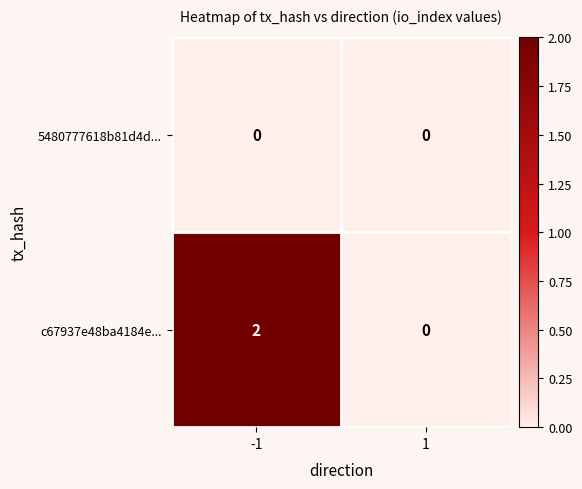

True or false: c67937e48ba4184e... has a value of 1 at 1.

False